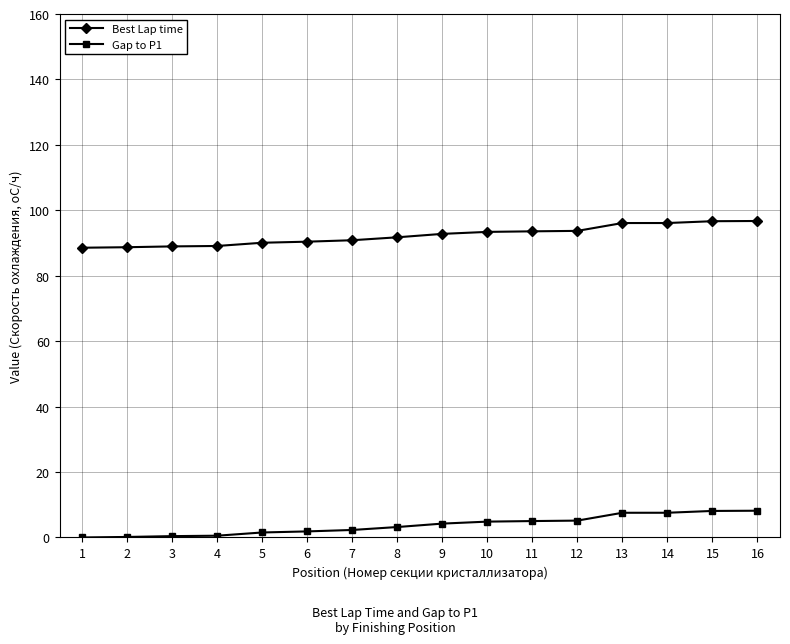

What is the difference between the maximum and minimum values in the Gap to P1 series?

8.2